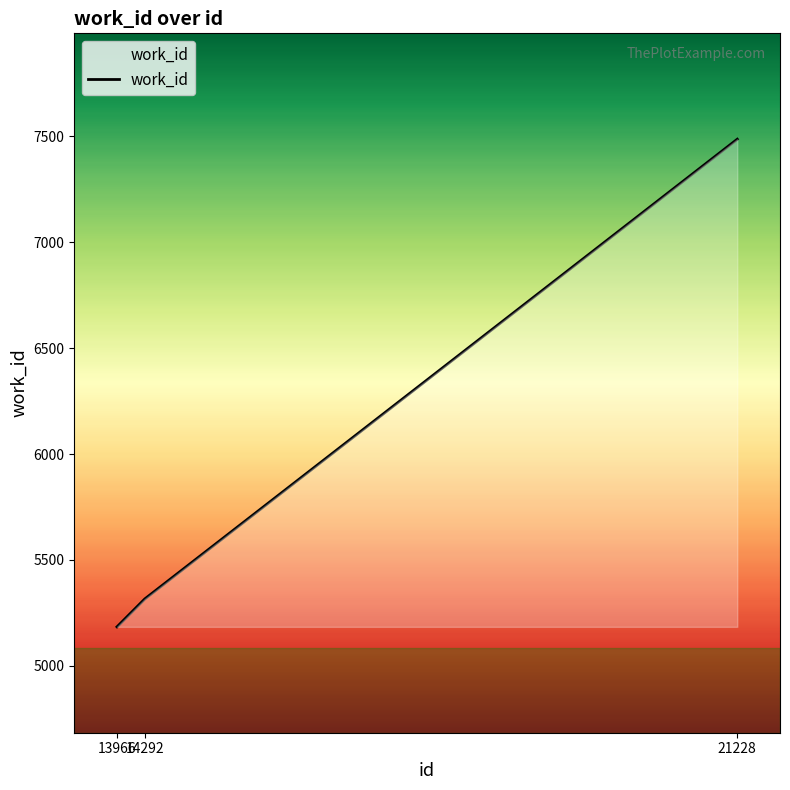

How many categories are shown in the chart?

3